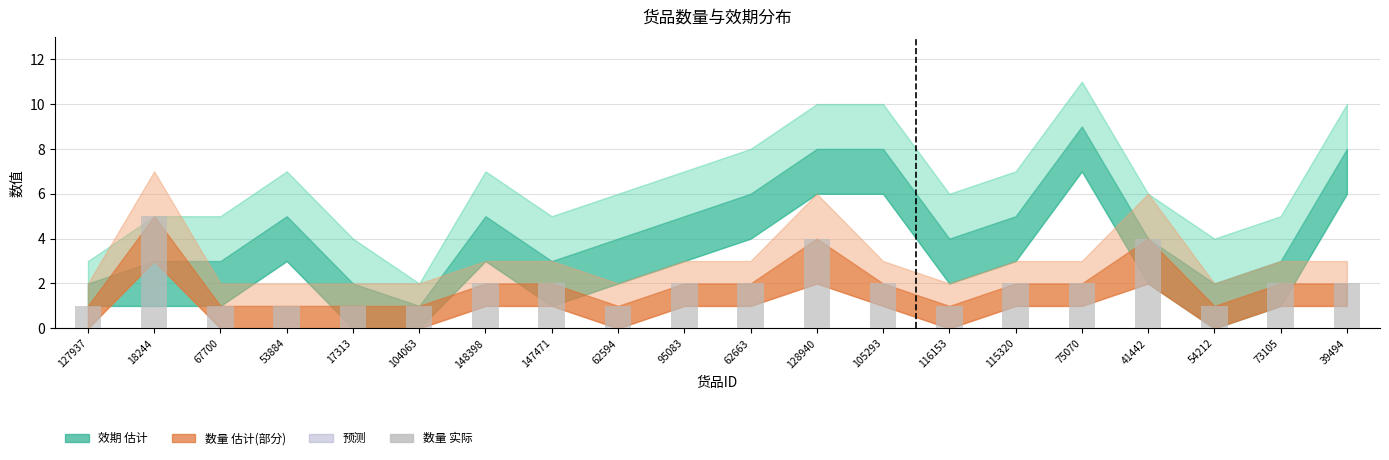

Reading right to left, extract all data points from this chart.

39494=2	73105=2	54212=1	41442=4	75070=2	115320=2	116153=1	105293=2	128940=4	62663=2	95083=2	62594=1	147471=2	148398=2	104063=1	17313=1	53884=1	67700=1	18244=5	127937=1